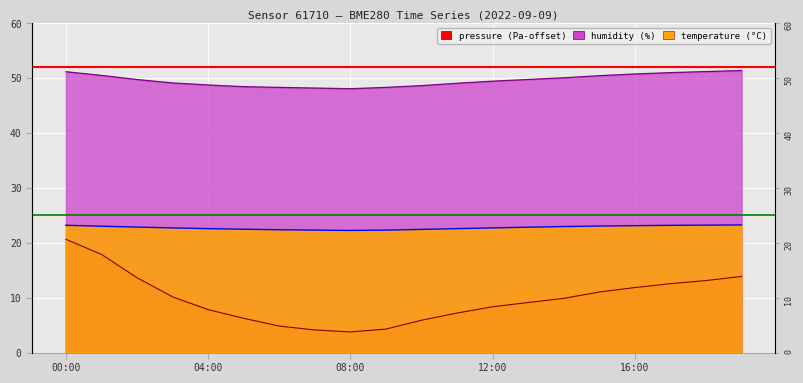

True or false: humidity has a value of 32.4 at 07:00.

False